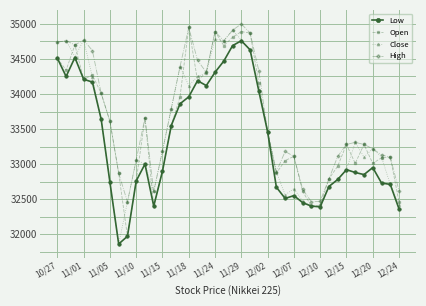

What is the value of the Low point at the 34th from the left?

32920